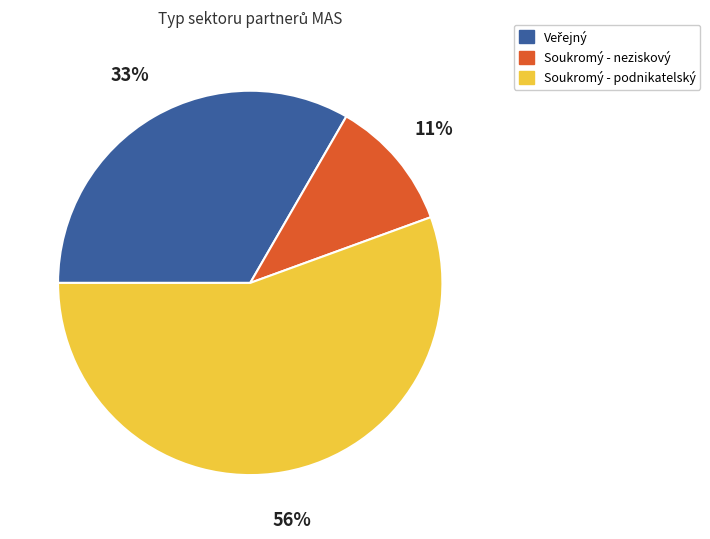

How many segments does this pie chart have?

3